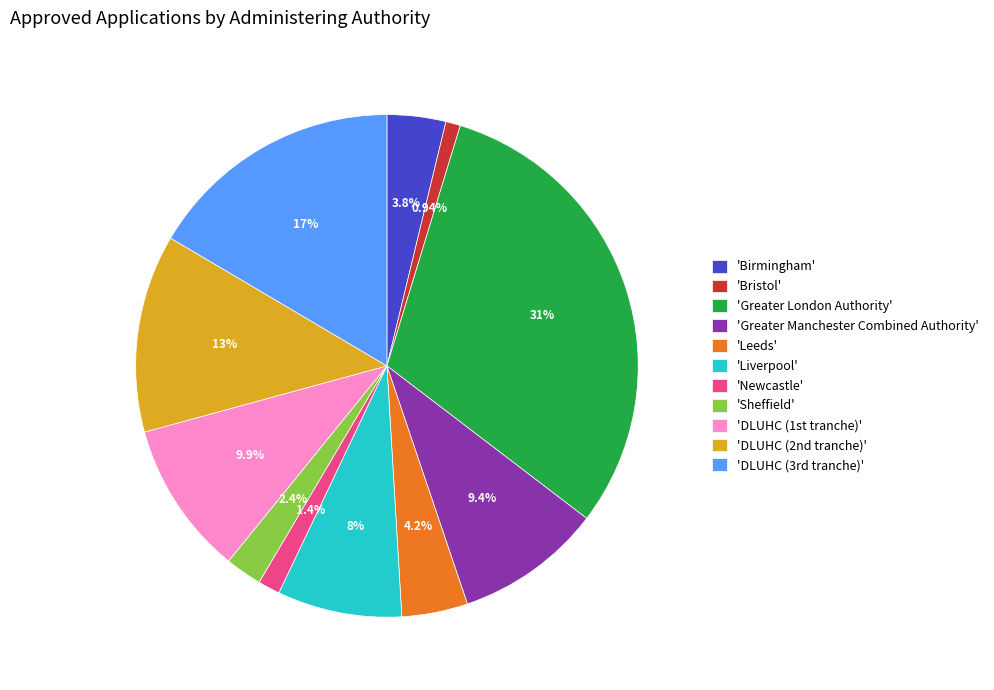

Approximately how many times larger is the value at 'Greater Manchester Combined Authority' compared to 'Birmingham'?

2.5